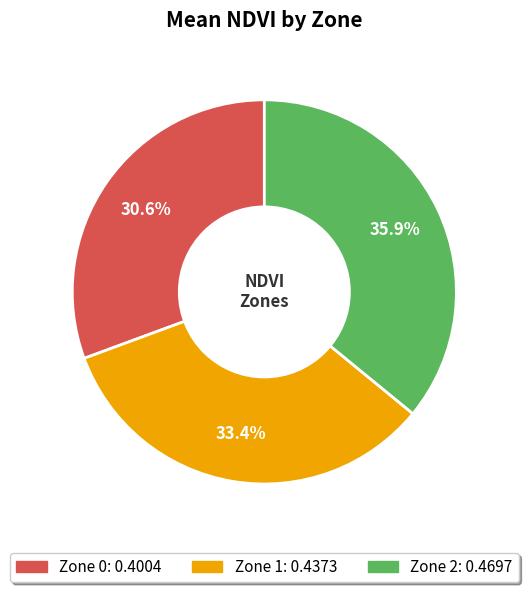

To the nearest percent, what is the combined percentage of Zone 0 and Zone 2?

66%